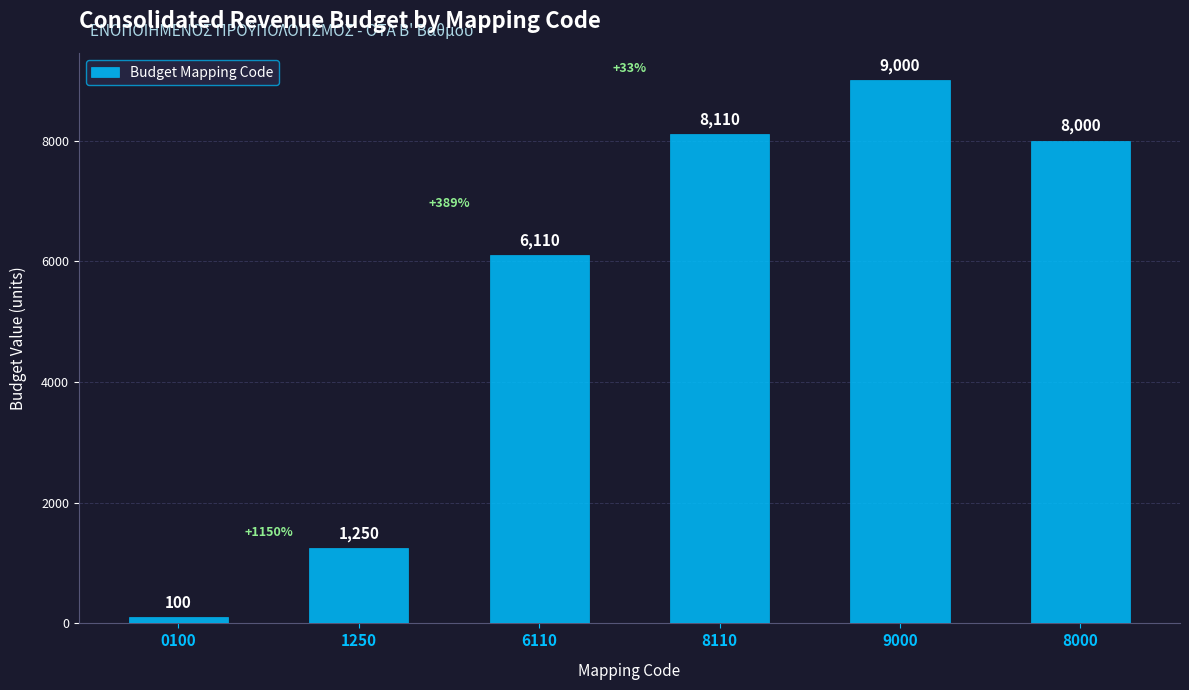

List the labels in order of value, smallest first.

0100, 1250, 6110, 8000, 8110, 9000